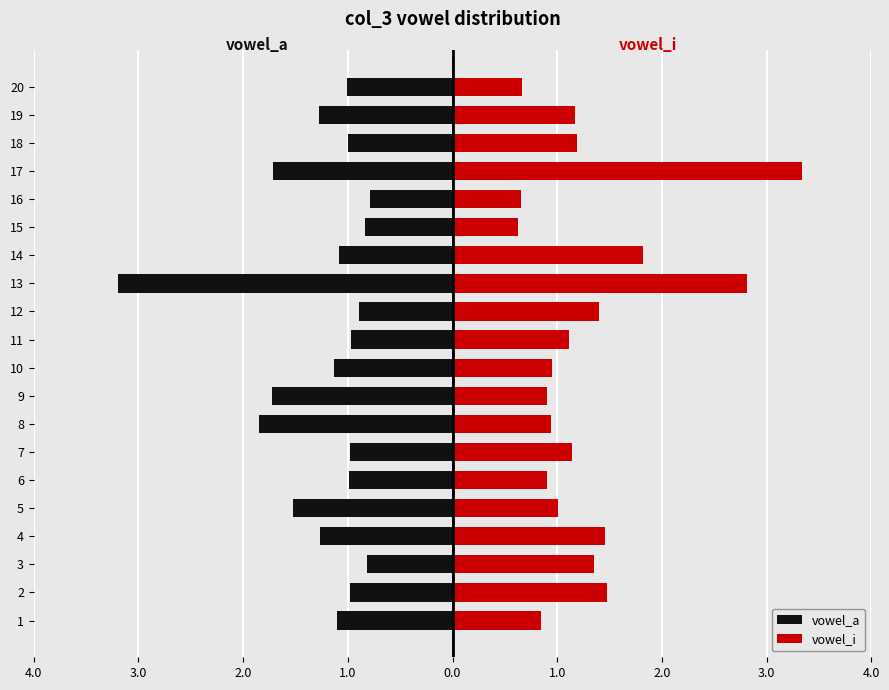

How many series are shown in this chart?

2